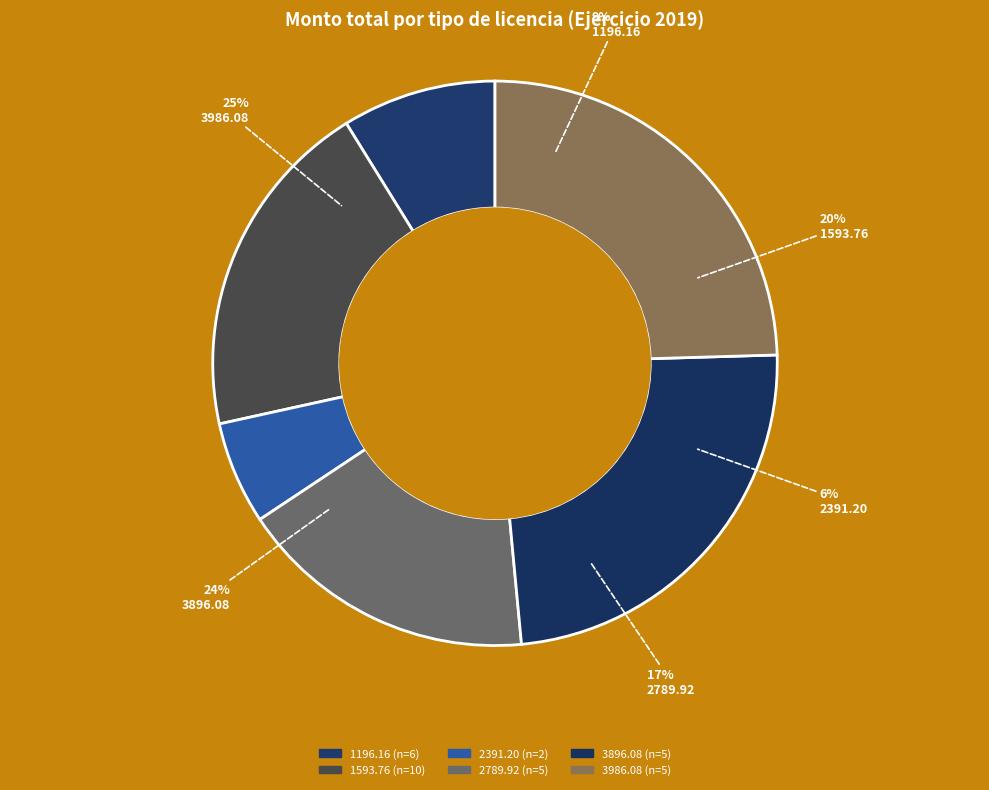

Is it true that FISC-408 is 10% of the pie?

False